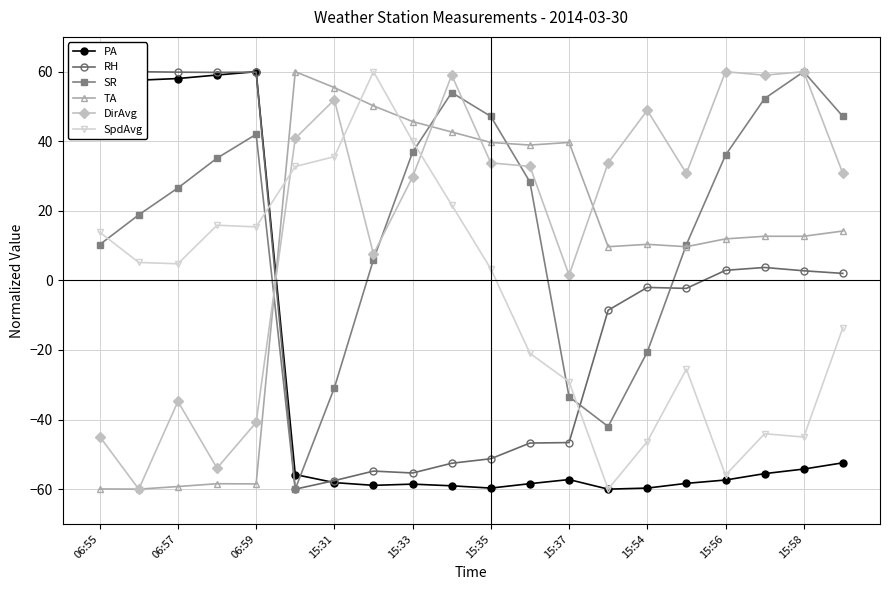

Reading left to right, list all the values displayed in this chart.

PA: 56.2	57.6	58.0	59.0	60.0	-55.8	-58.1	-58.9	-58.6	-59.0	-59.7	-58.4	-57.2	-60.0	-59.7	-58.3	-57.4	-55.5	-54.2	-52.4
RH: 60.0	60.0	59.9	59.8	59.9	-60.0	-57.5	-54.8	-55.4	-52.6	-51.3	-46.7	-46.6	-8.6	-2.0	-2.3	2.9	3.7	2.8	2.0
SR: 10.3	18.9	26.6	35.1	42.0	-60.0	-30.9	6.0	36.9	54.0	47.1	28.3	-33.4	-42.0	-20.6	10.3	36.0	52.3	60.0	47.1
TA: -59.9	-60.0	-59.2	-58.4	-58.5	60.0	55.4	50.2	45.7	42.7	39.7	38.9	39.7	9.7	10.4	9.7	11.9	12.7	12.7	14.2
DirAvg: -44.9	-60.0	-34.8	-53.9	-40.8	40.8	51.9	7.6	29.7	59.0	33.8	32.8	1.5	33.8	48.9	30.8	60.0	59.0	60.0	30.8
SpdAvg: 13.9	5.2	4.8	15.9	15.4	32.8	35.6	60.0	40.0	21.7	3.3	-21.0	-29.1	-60.0	-46.3	-25.5	-56.0	-44.1	-45.0	-13.6